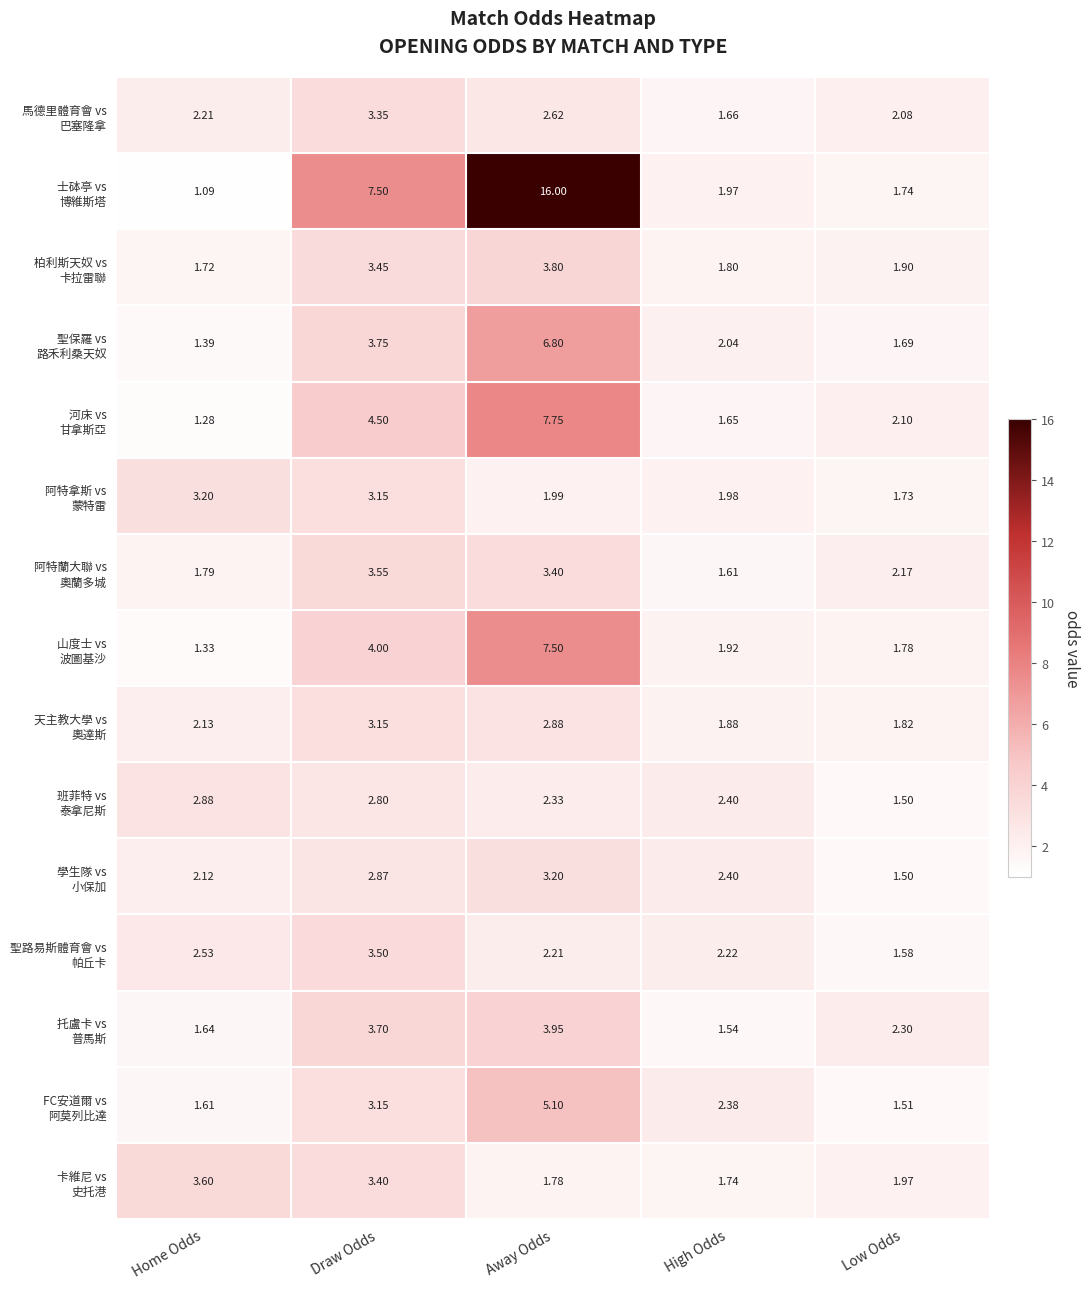

What is the greatest value displayed?

16.0